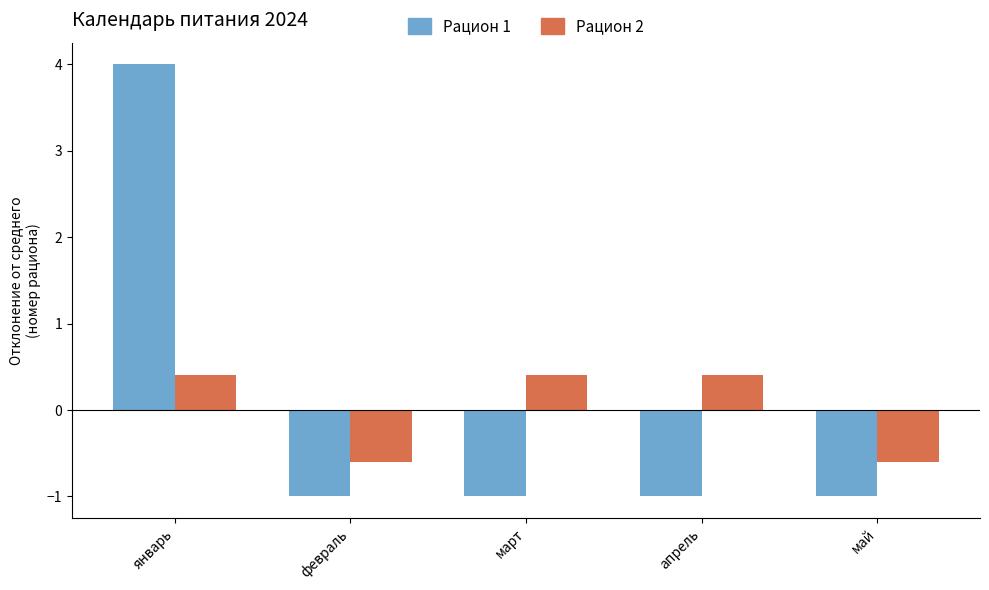

Which series has the largest range (max minus min)?

Рацион 1